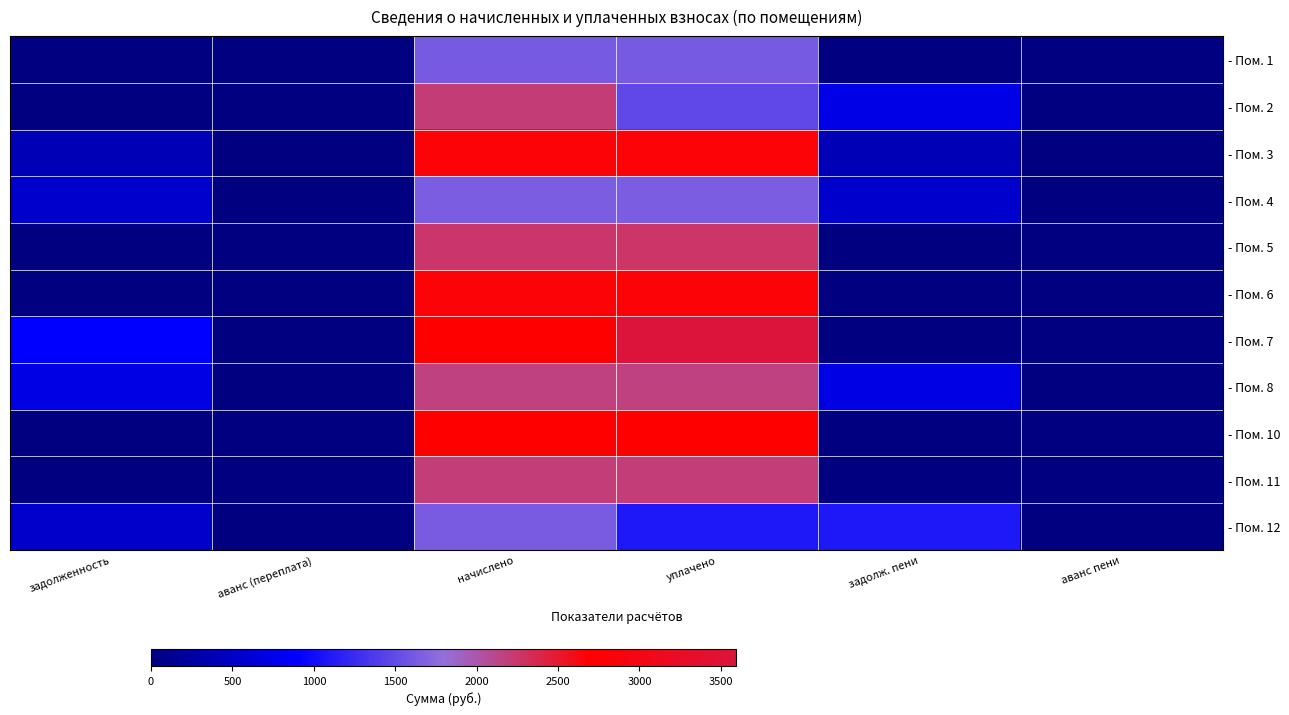

What is the total value across all series at задолженность?

3113.3